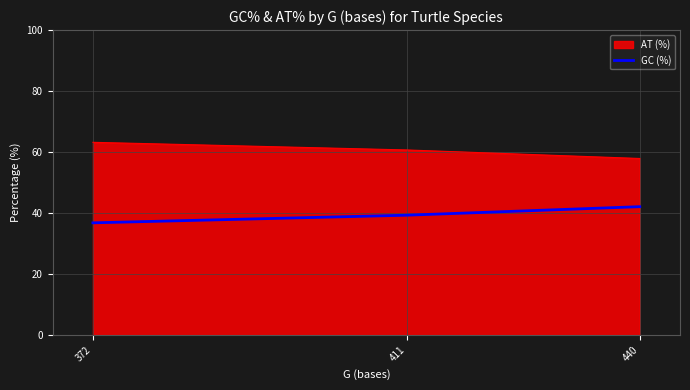

Count the number of categories in the chart.

3